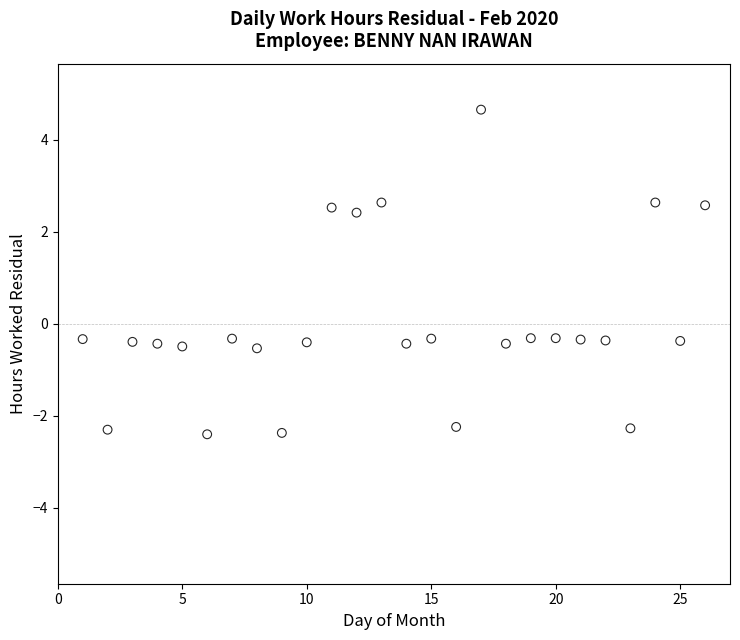

What is the range of Y values (max minus min)?

7.1